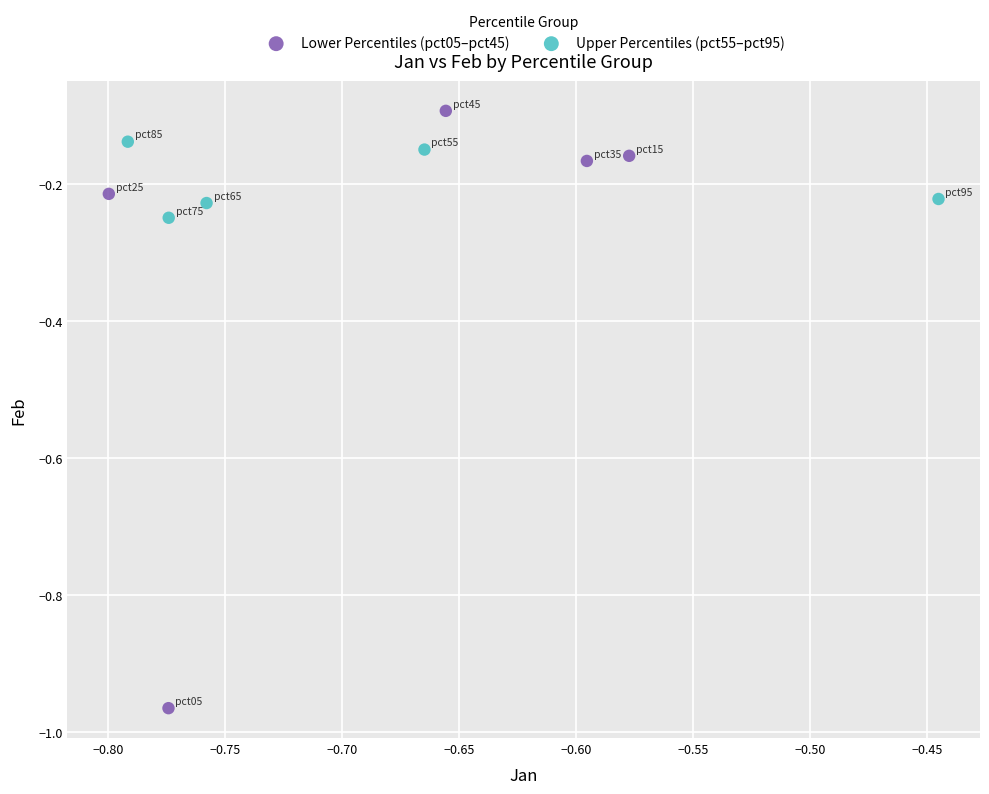

Which series contains the highest Y value?

Lower Percentiles (pct05–pct45)